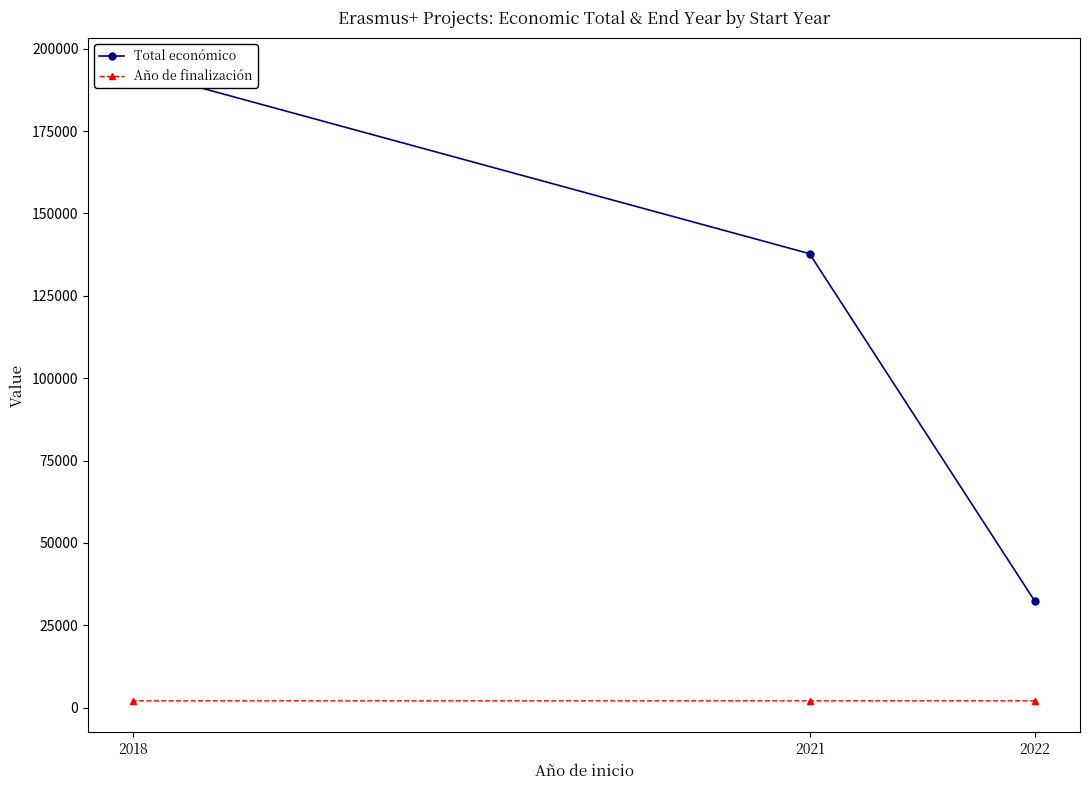

What is the difference between the maximum and minimum values in the Total económico series?

161485